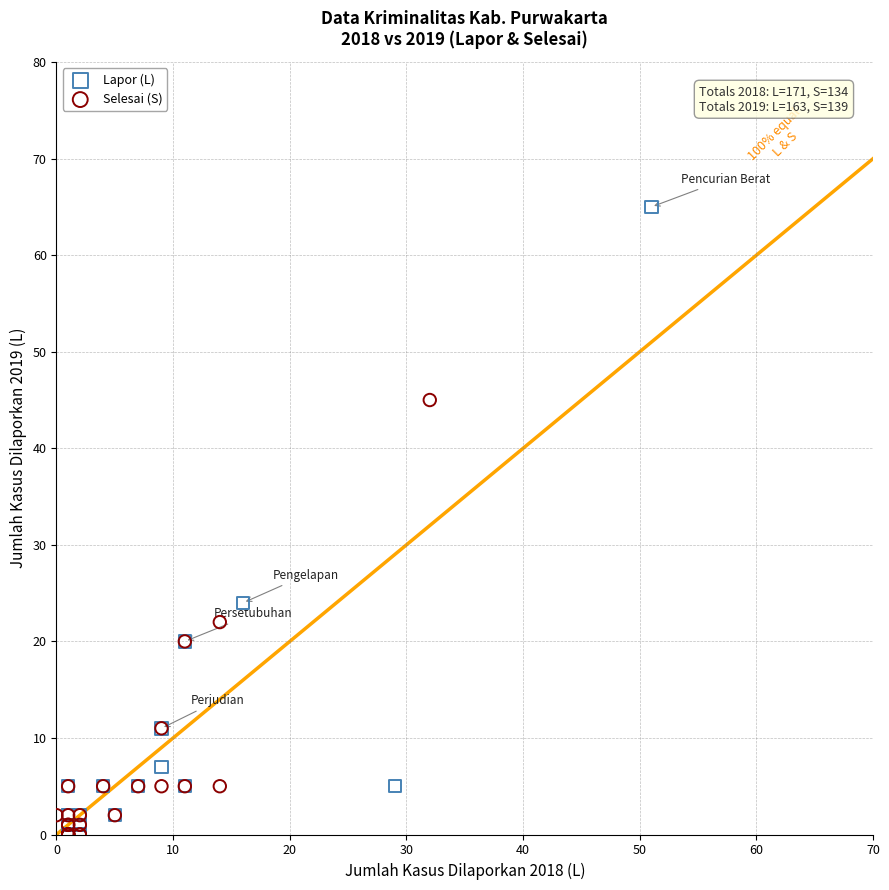

Which series contains the highest Y value?

Lapor (L)